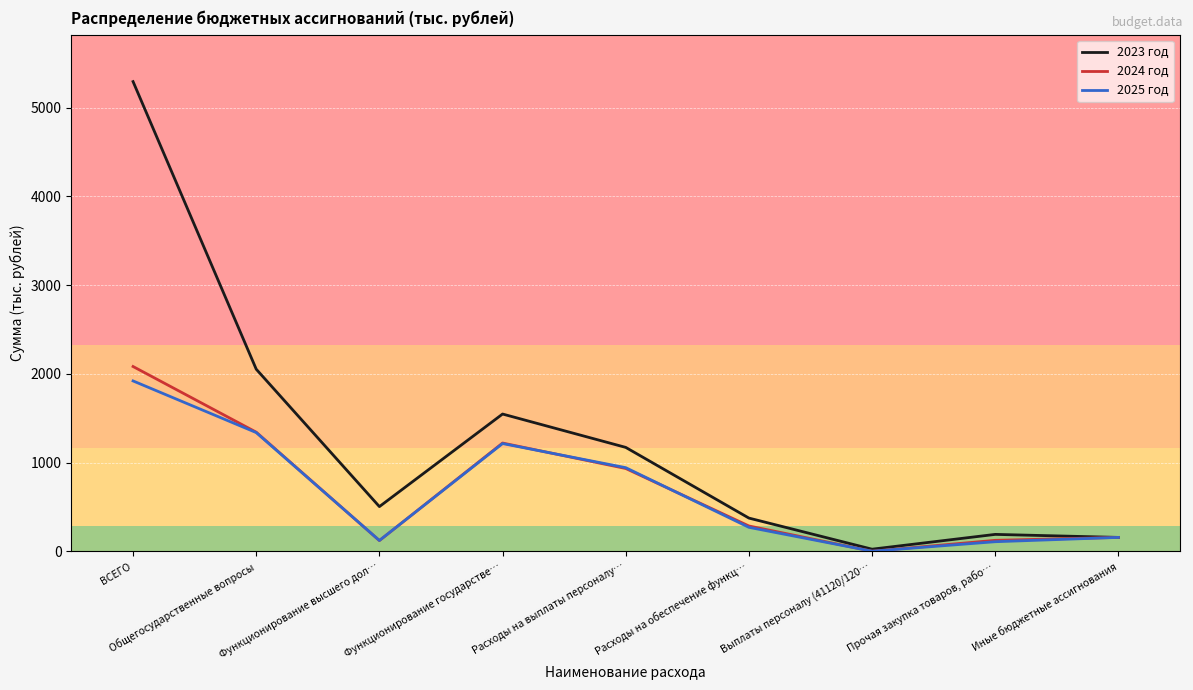

Rank the categories by 2024 год value from highest to lowest.

ВСЕГО, Общегосударственные вопросы, Функционирование государстве…, Расходы на выплаты персоналу…, Расходы на обеспечение функц…, Иные бюджетные ассигнования, Прочая закупка товаров, рабо…, Функционирование высшего дол…, Выплаты персоналу (41120/120…